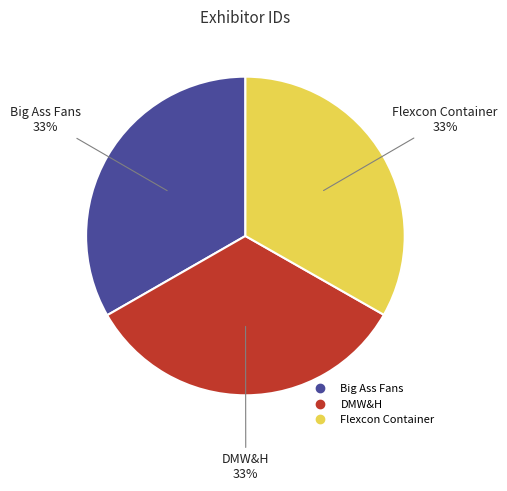

Does any single category account for the majority?

No